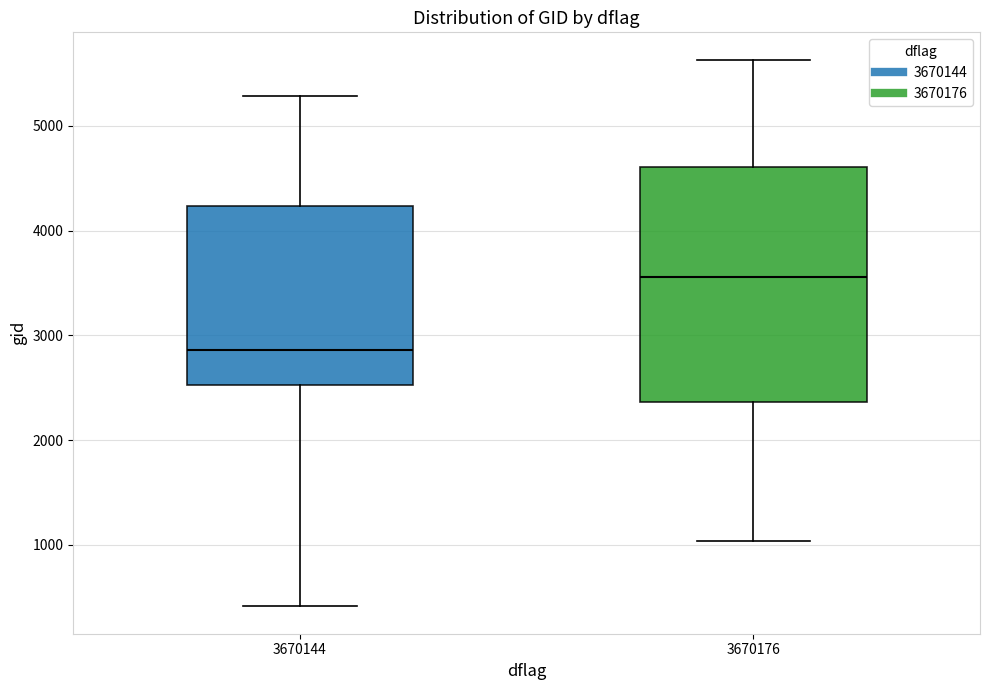

Reading left to right, transcribe this box plot: for each box, give where its median line is, the range the box spans, and where its two whiskers end, as read against the y-axis. The values are not printed on the chart, so give them approximately, as read against the axis.

3670144: median 2900, box 2500 to 4200, whiskers 400 to 5300
3670176: median 3600, box 2400 to 4600, whiskers 1000 to 5600